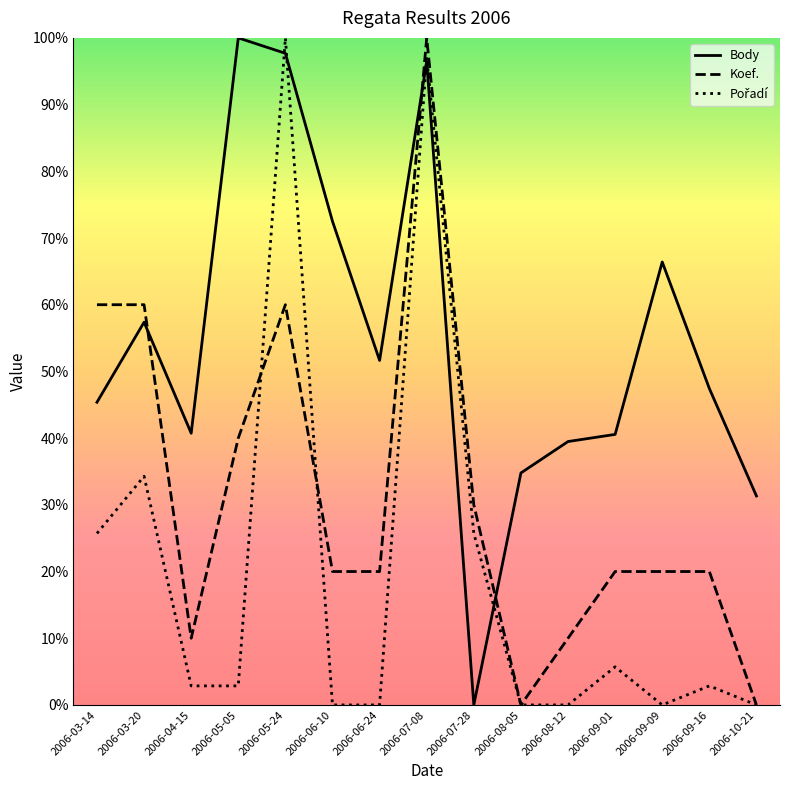

Where is Body nearest to the value 50?

2006-06-24